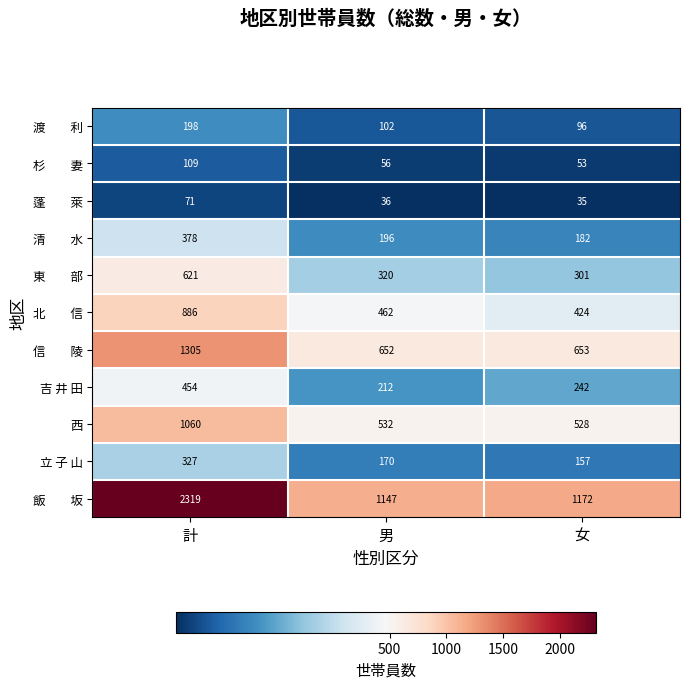

At which label does 吉 井 田 reach its peak?

計